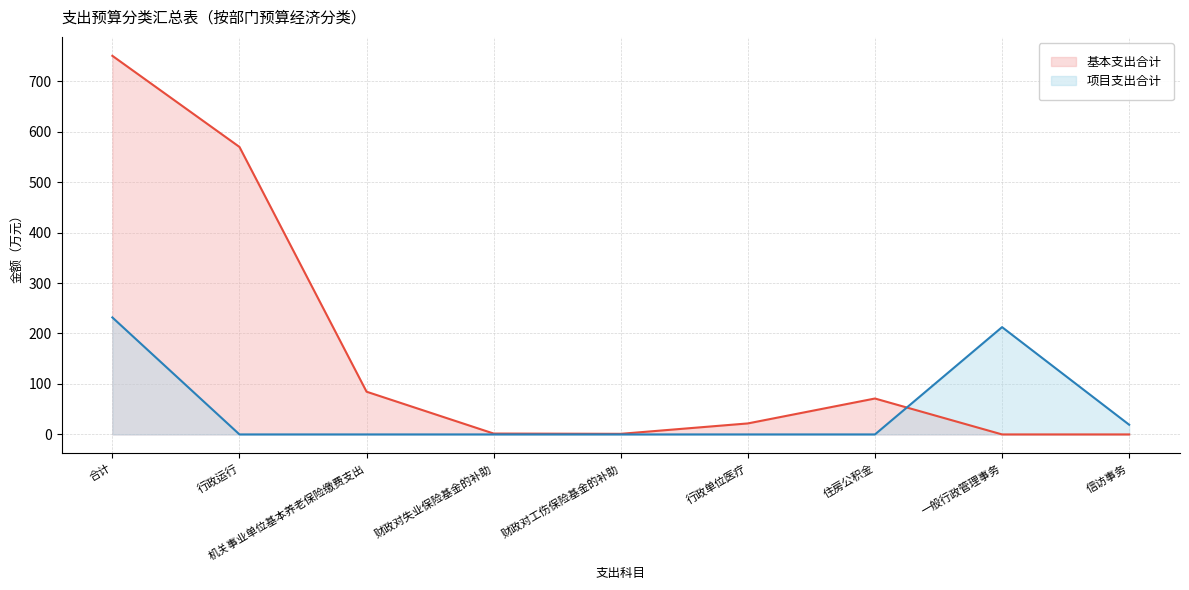

Between 机关事业单位基本养老保险缴费支出 and 信访事务, which series saw the biggest shift?

基本支出合计